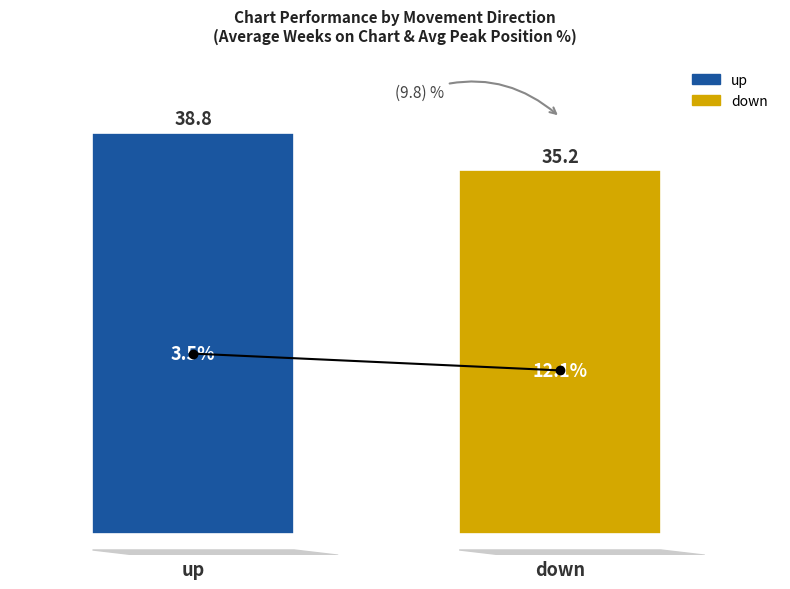

Rank the series by their average value, from highest to lowest.

up, down